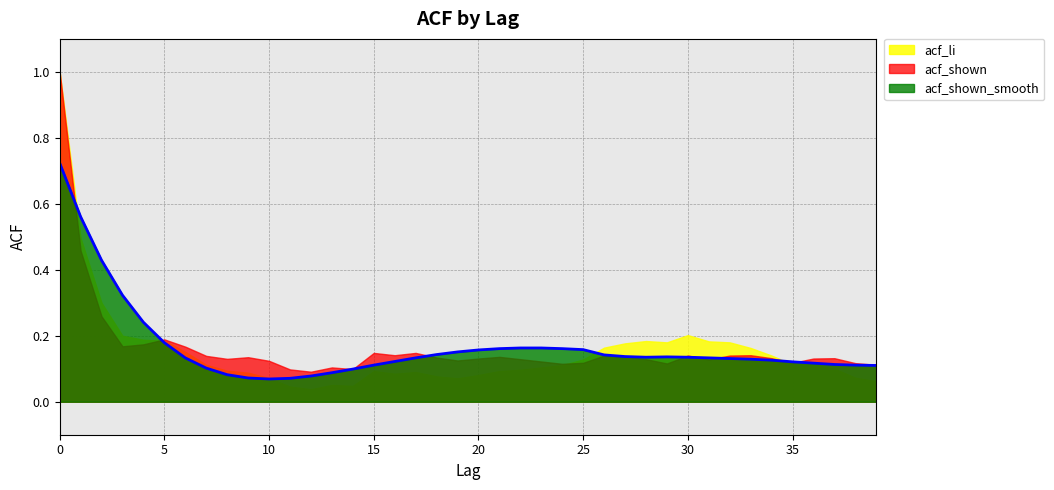

Does the chart have visible grid lines?

Yes